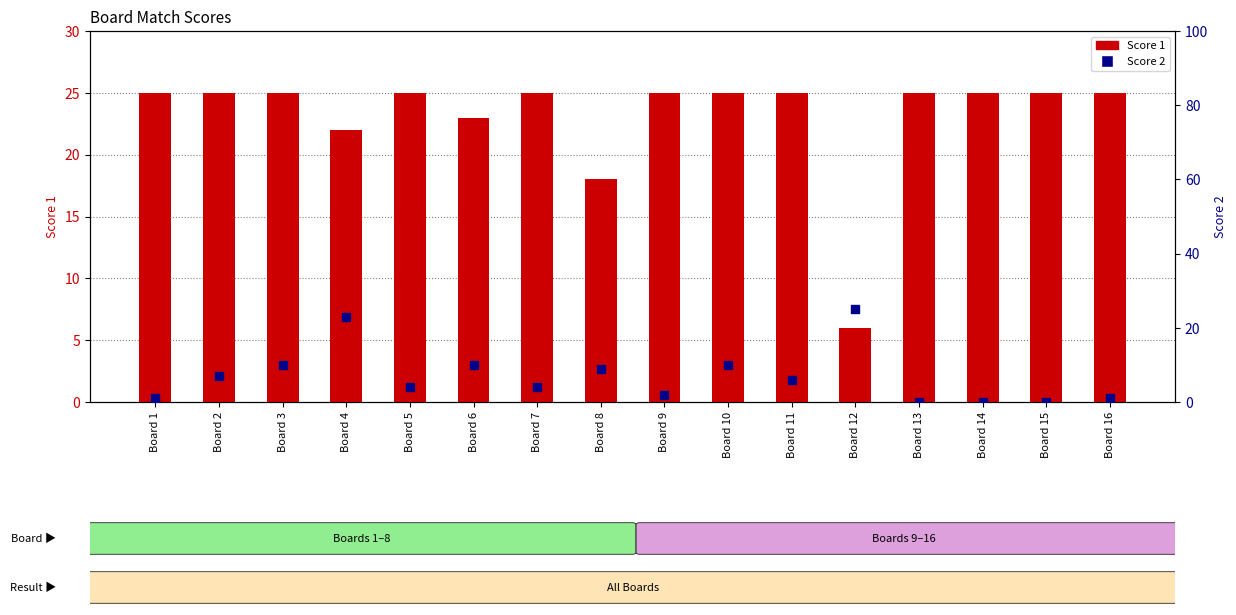

Which series reaches the minimum Y coordinate?

Score 2